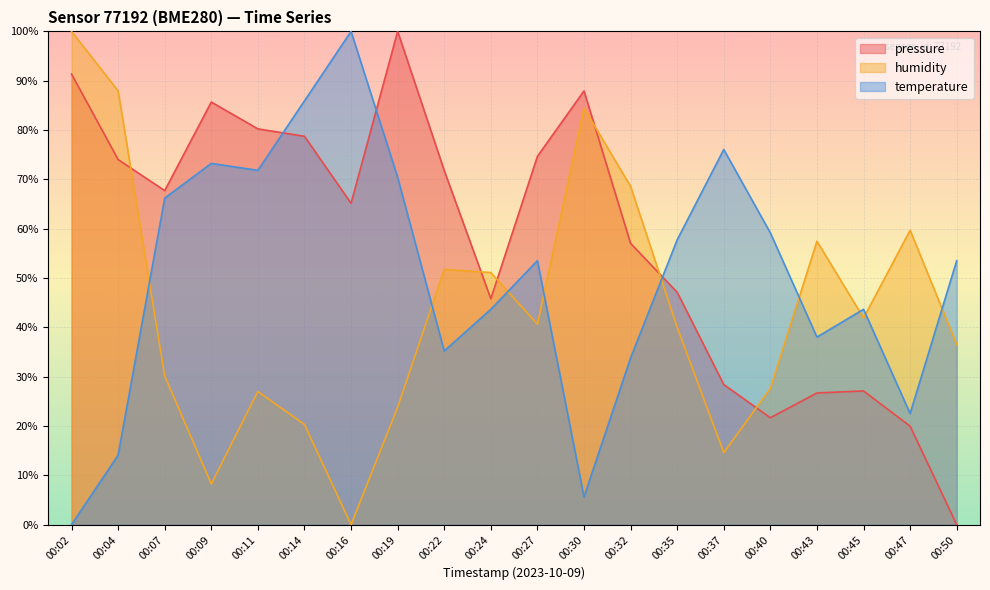

Which series has the largest total across all categories?

pressure